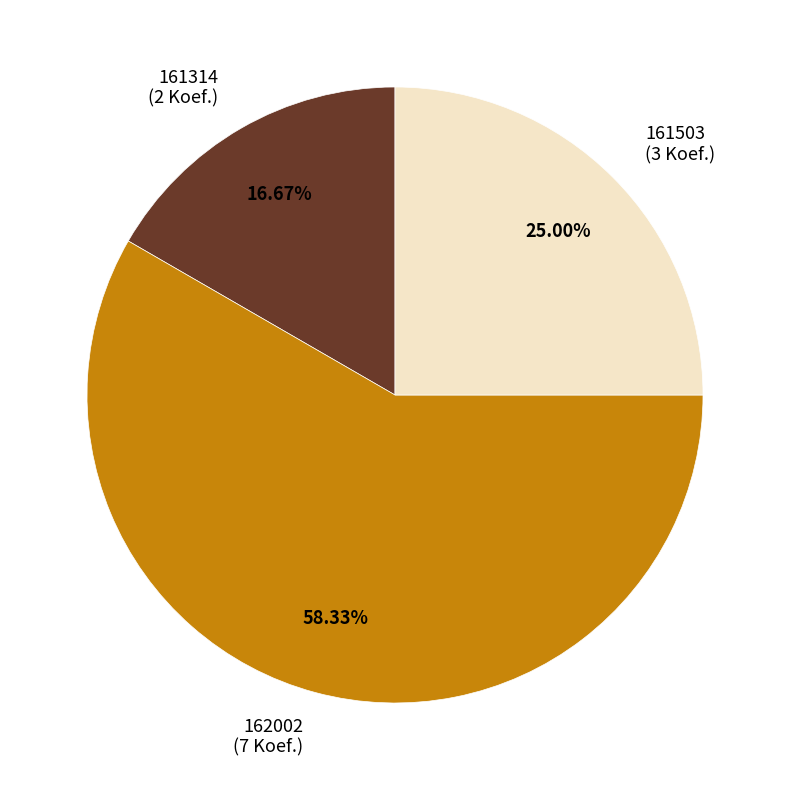

Is it true that 162002 is 70% of the pie?

False